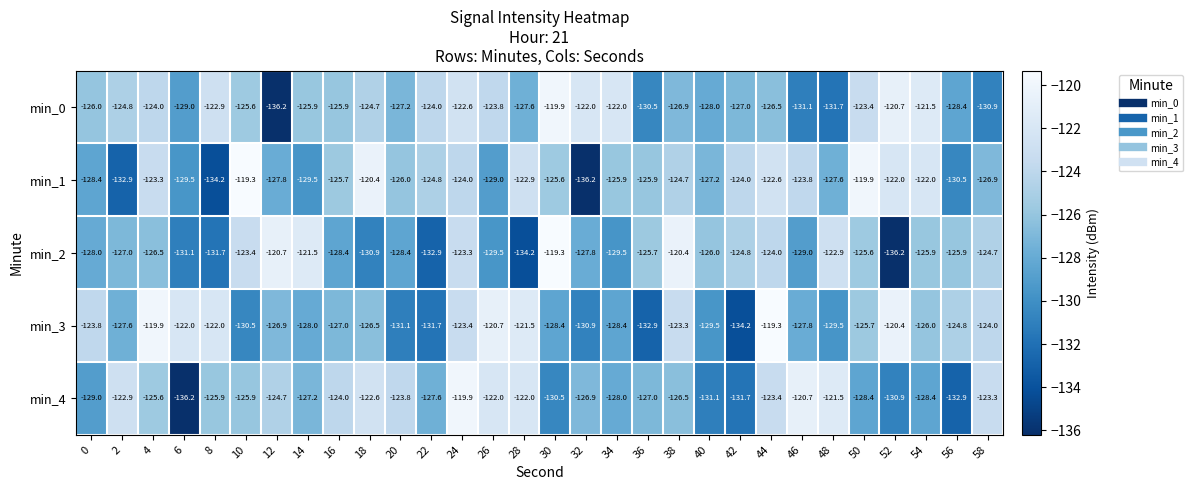

Which series changed the most between 12 and 50?

min_0